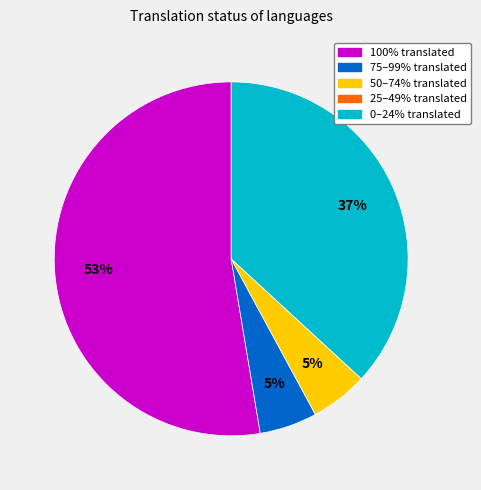

Is it true that 50–74% translated is 5% of the pie?

True